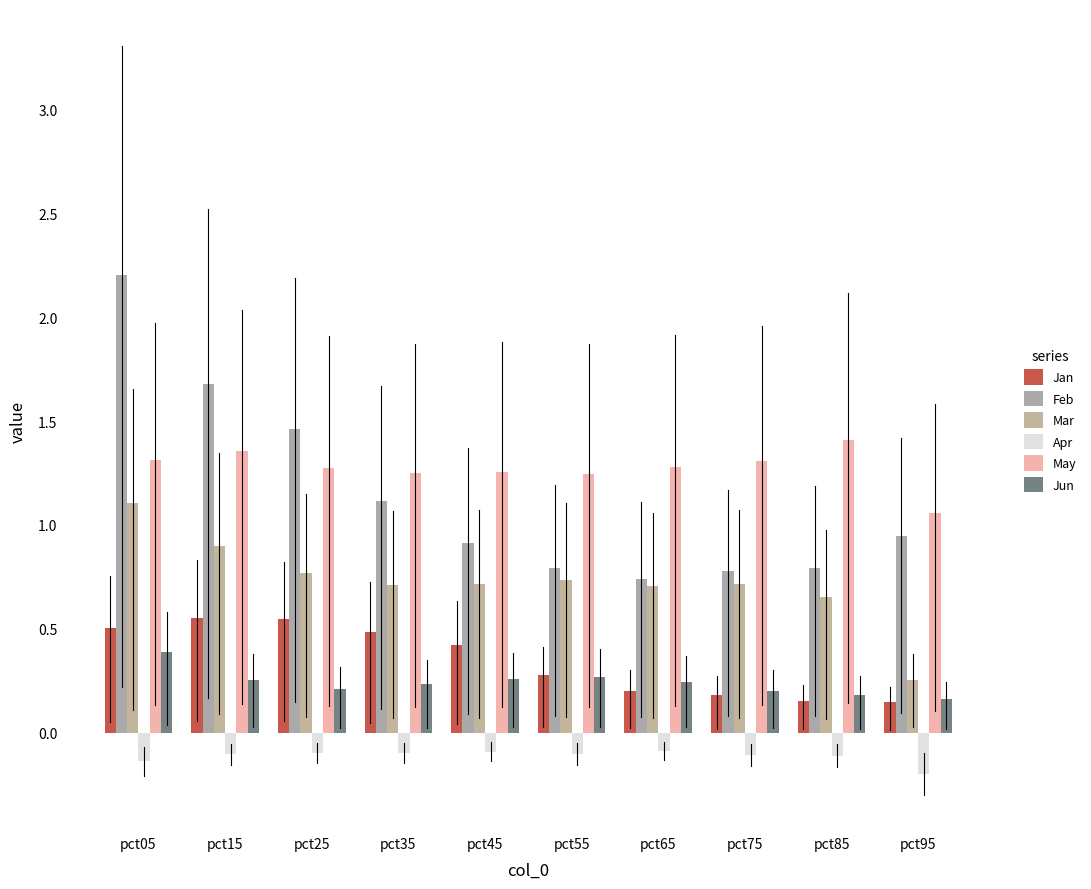

What is the total value across all series at pct85?

3.1